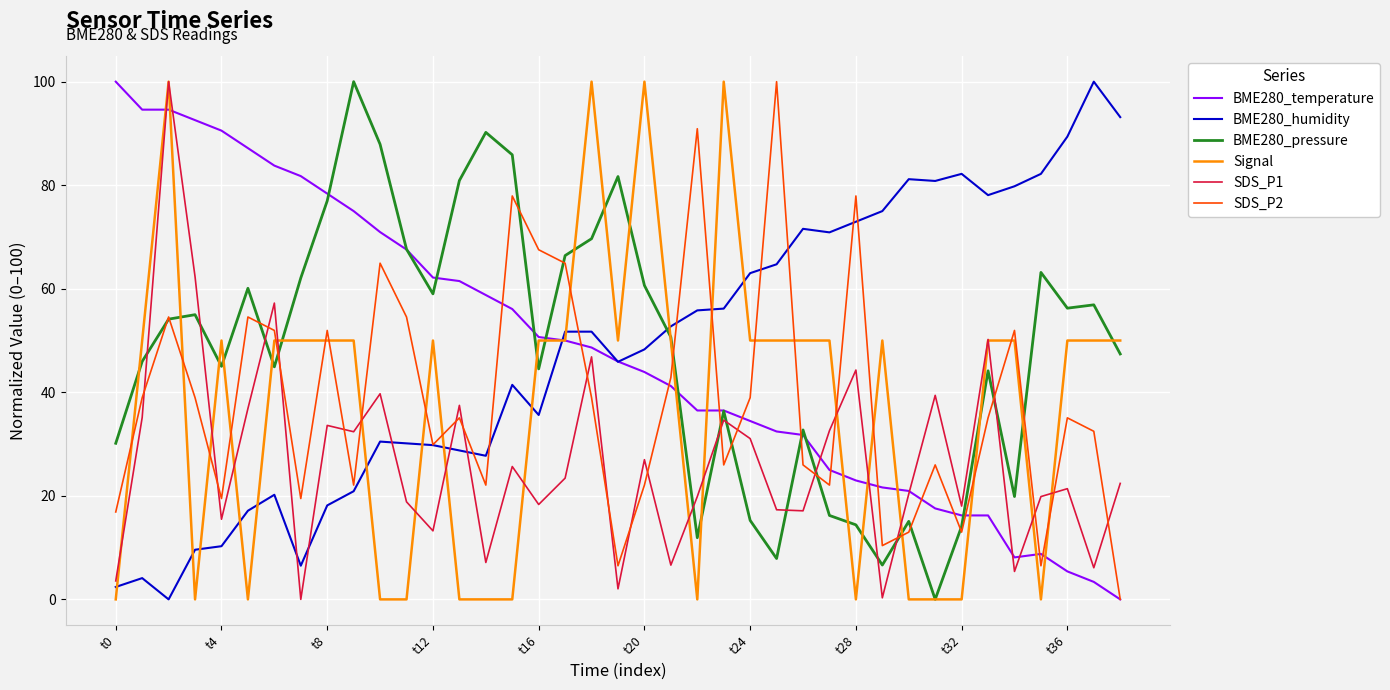

Is the value of BME280_pressure at t12 greater than the value of Signal at t24?

Yes